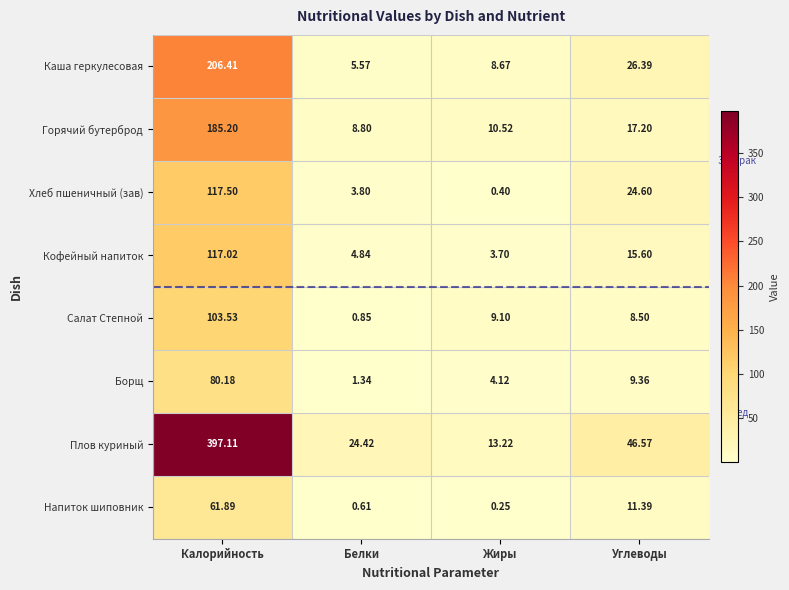

List the labels in order of Хлеб пшеничный (зав) value, largest first.

Калорийность, Углеводы, Белки, Жиры